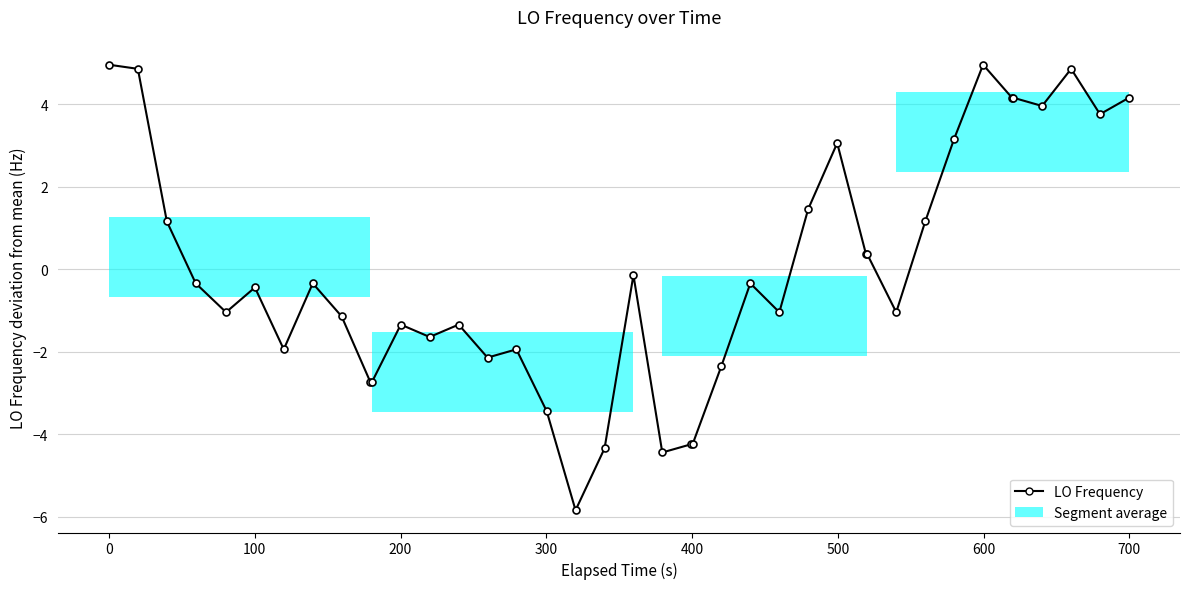

What is the value of the 36th point from the left?

4.2